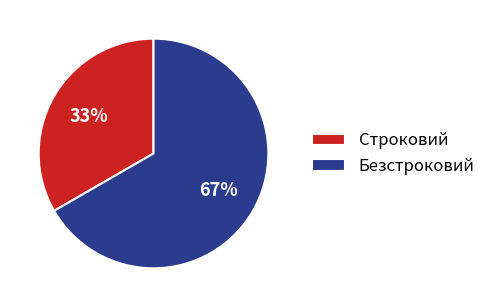

To the nearest percent, what is the average slice percentage?

50%